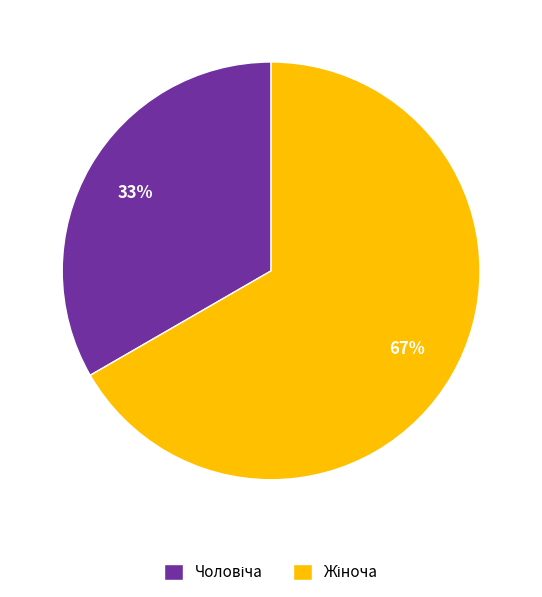

How many slices are in this pie chart?

2